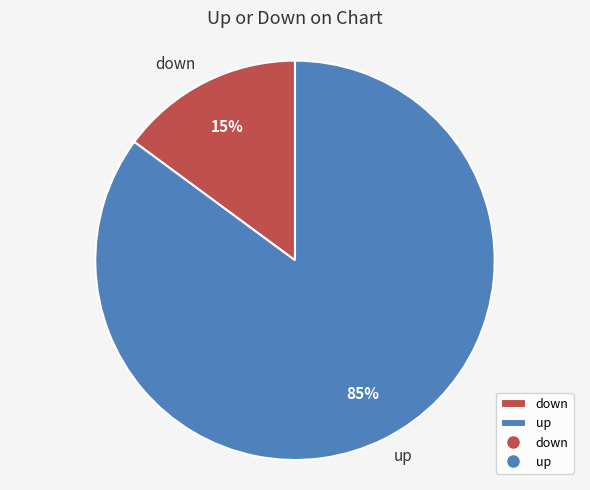

Rank the categories by value from highest to lowest.

up, down